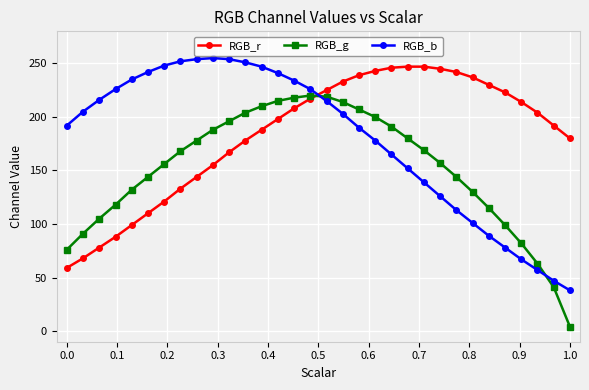

What is the minimum value for RGB_r?

59